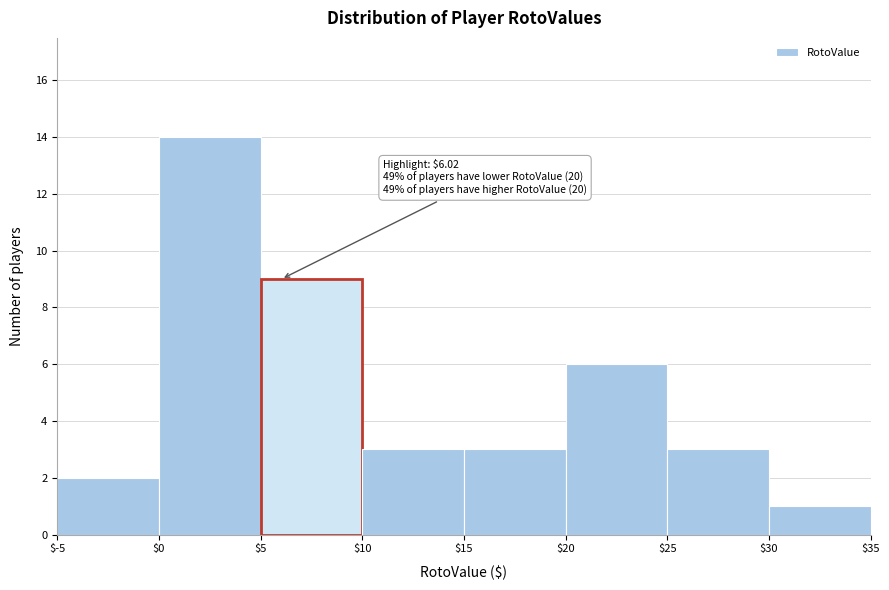

Which range on the x-axis has the tallest bar?

$0 to $5